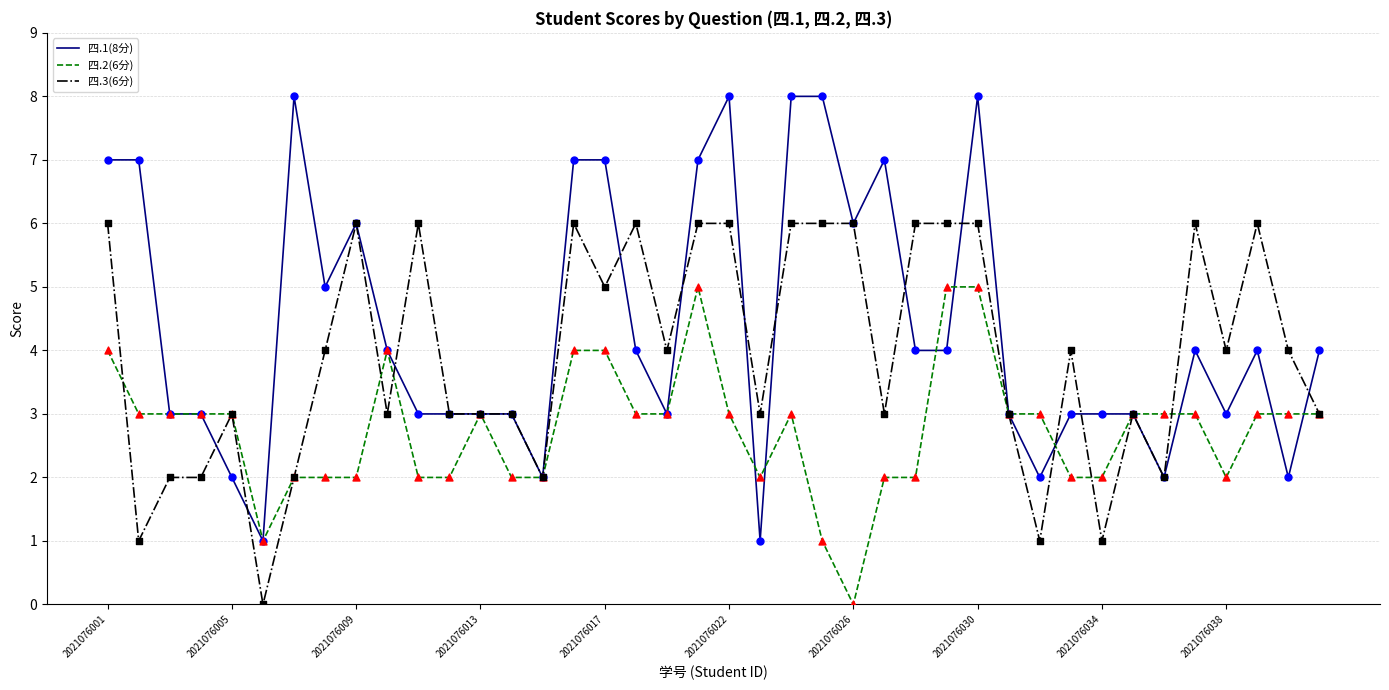

Which series has the widest spread of values?

四.1(8分)